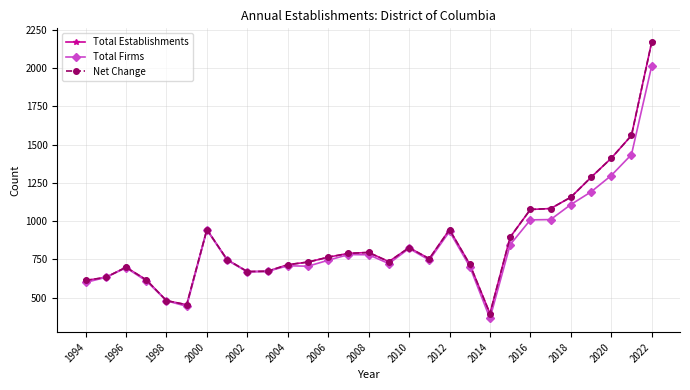

Rank the series by their maximum value, from lowest to highest.

Total Firms, Total Establishments, Net Change